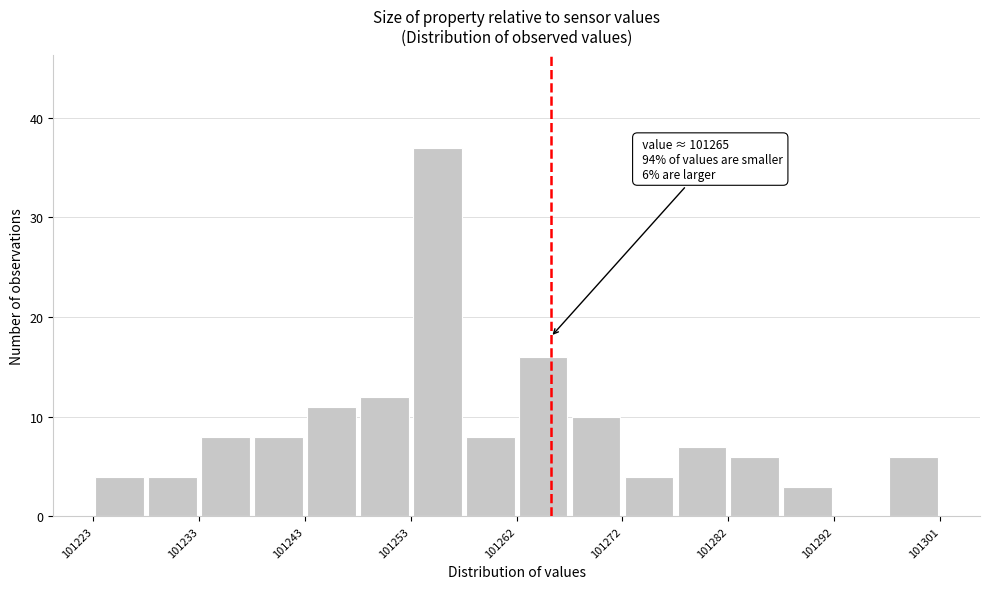

Over which range of the x-axis is the bar tallest?

101253 to 101257